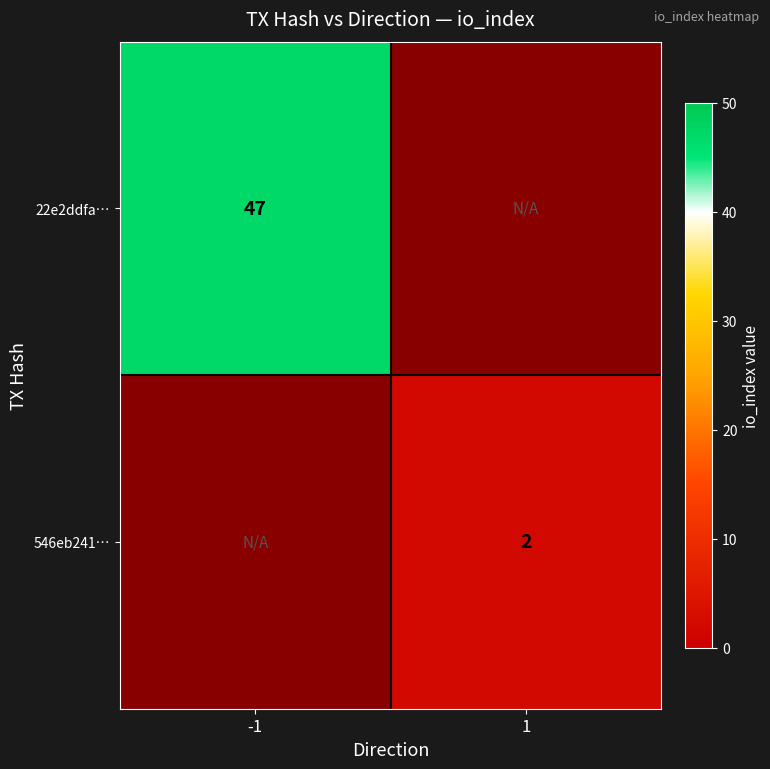

Is it true that 22e2ddfa… equals 71 at -1?

False